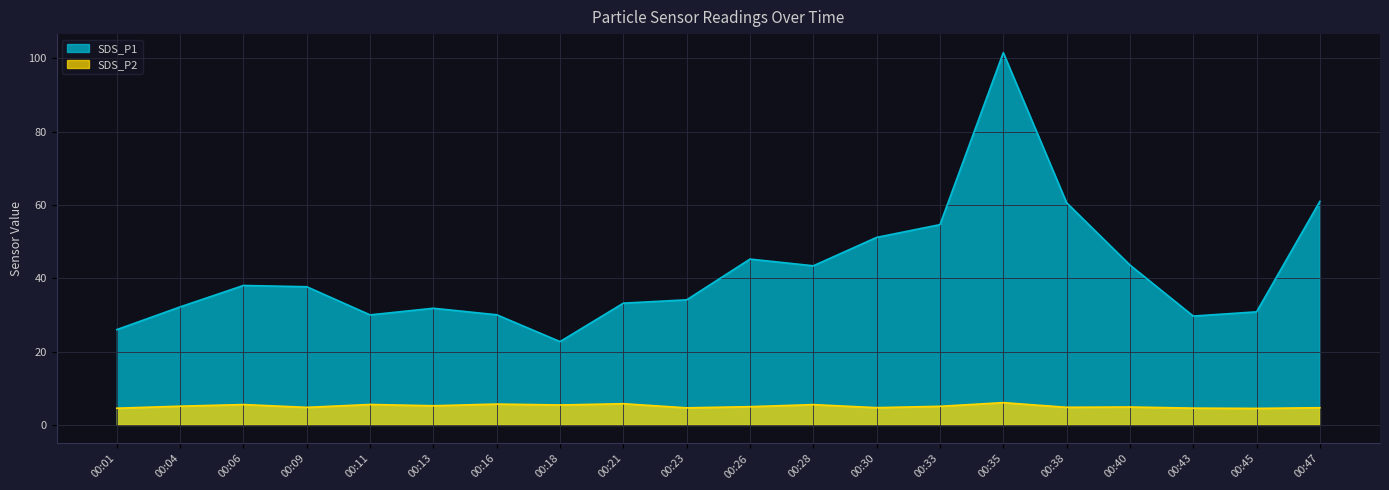

True or false: SDS_P2 has more than 0 interior local peaks.

True